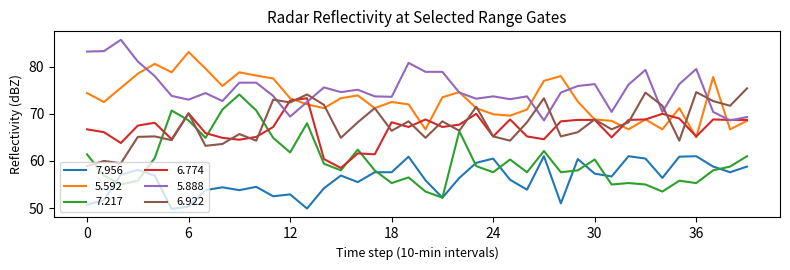

What is the maximum value for 7.956?

61.0